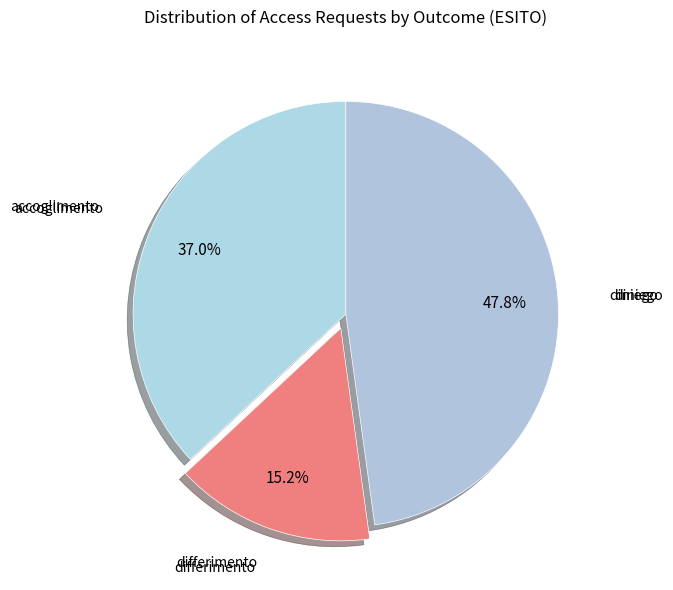

Rank the categories by value from highest to lowest.

diniego, accoglimento, differimento